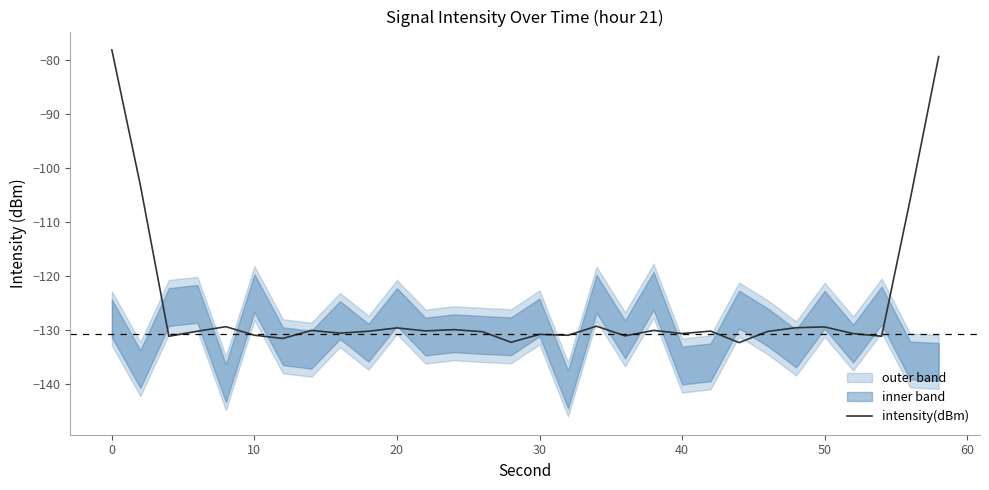

What is the maximum value for intensity(dBm)?

-78.2